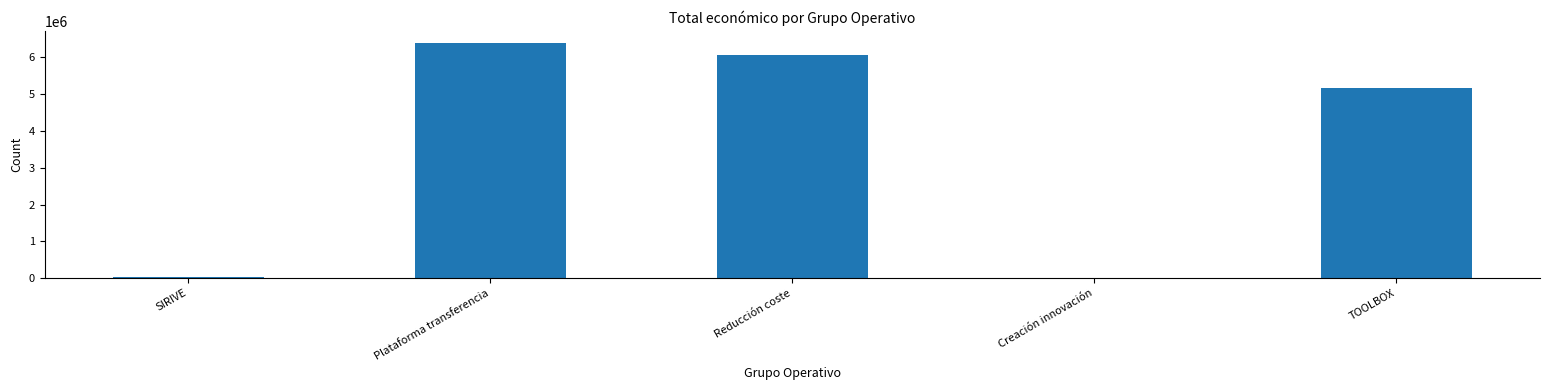

Where is the data nearest to the value 3205637?

TOOLBOX